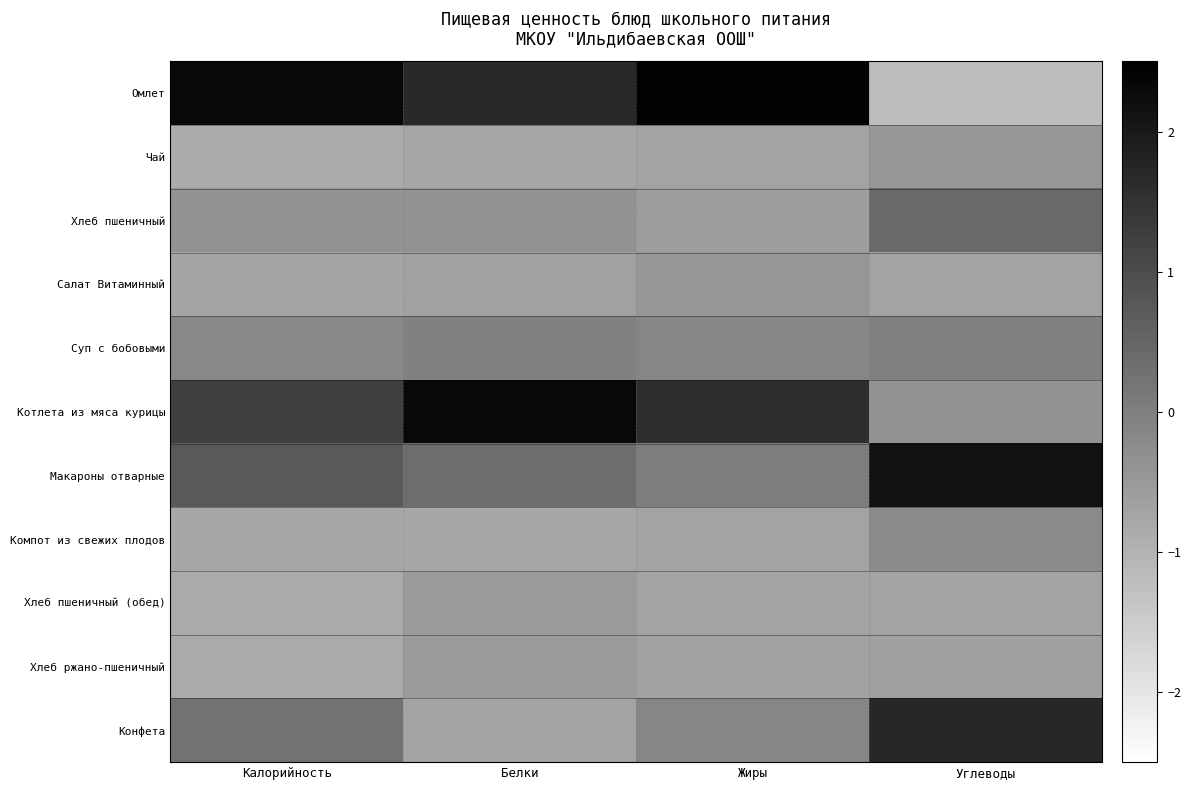

Which series changed the most between Калорийность and Углеводы?

Омлет